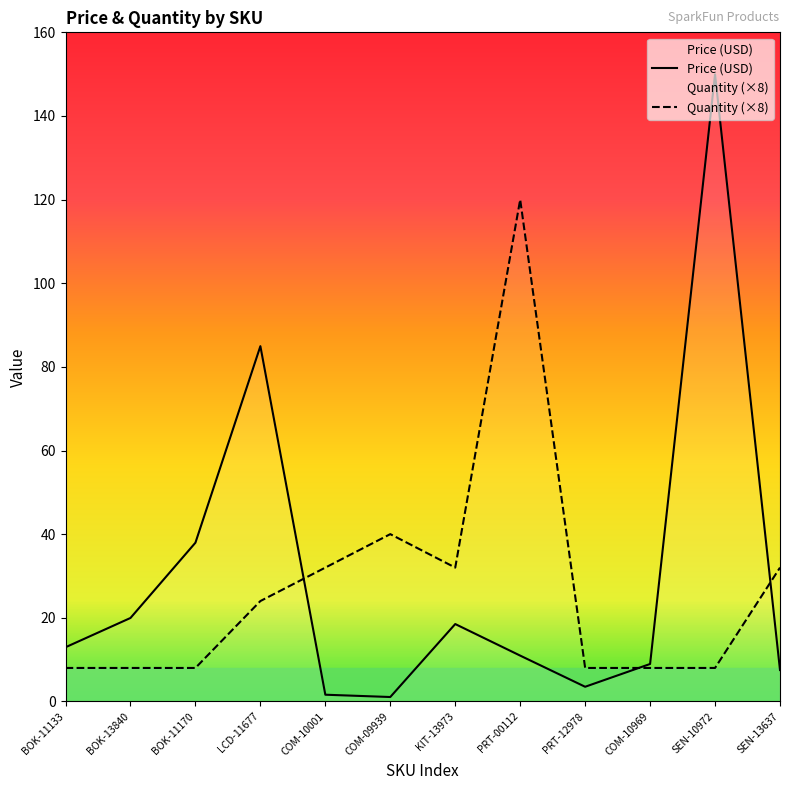

After their last crossing, which series has the higher values: Price (USD) or Quantity?

Quantity